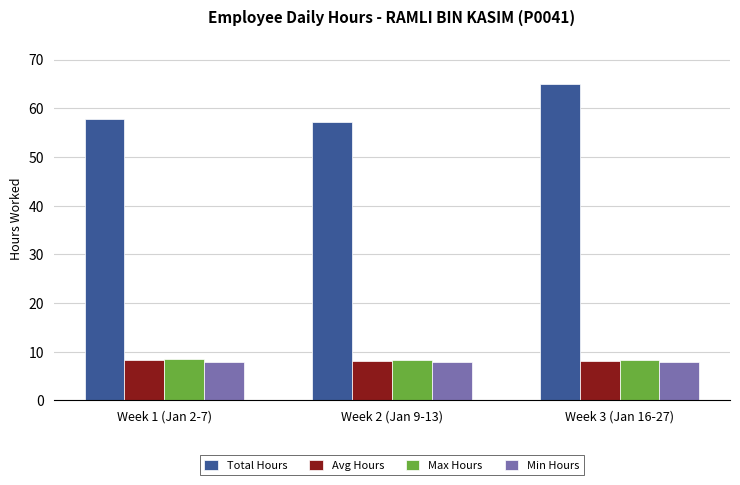

What is the value of the Total Hours bar at the 1st from the left?

57.8